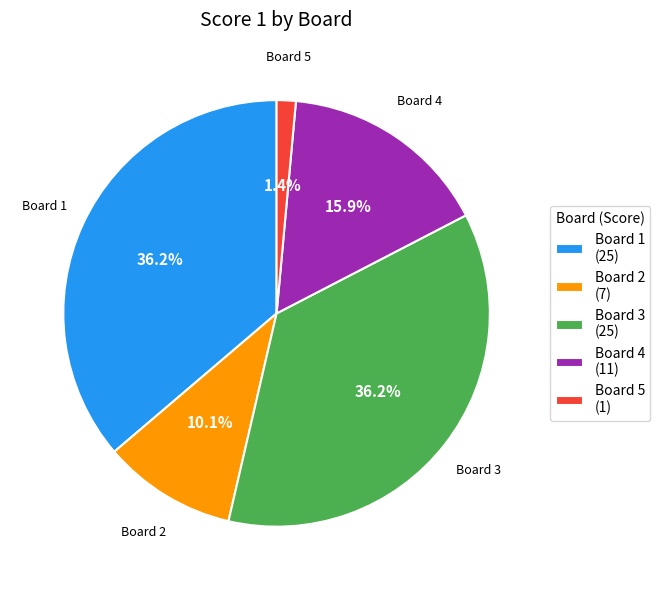

Combined, do Board 2 (7) and Board 5 (1) account for over 50%?

No